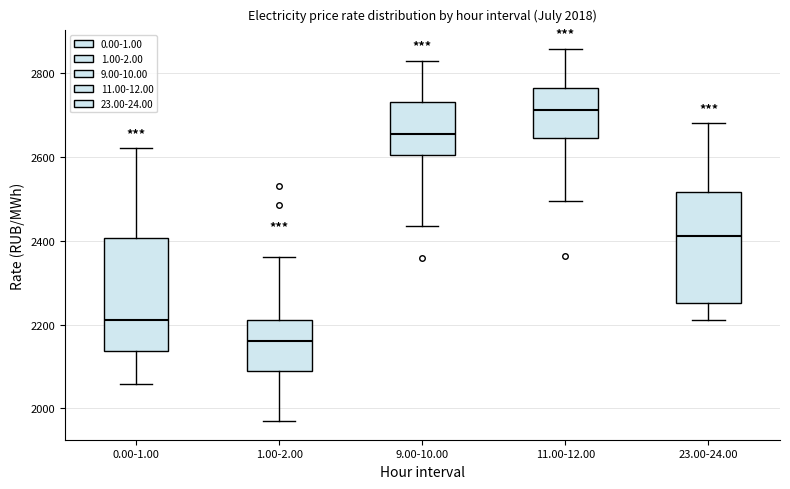

Reading left to right, read every box against the y-axis: the position of its median line, the range the box covers, and the ends of its whiskers. The values are not printed on the chart, so give them approximately, as read against the axis.

0.00-1.00: median 2220, box 2140 to 2400, whiskers 2060 to 2620
1.00-2.00: median 2160, box 2080 to 2220, whiskers 1960 to 2360
9.00-10.00: median 2660, box 2600 to 2740, whiskers 2440 to 2820
11.00-12.00: median 2720, box 2640 to 2760, whiskers 2500 to 2860
23.00-24.00: median 2420, box 2260 to 2520, whiskers 2220 to 2680